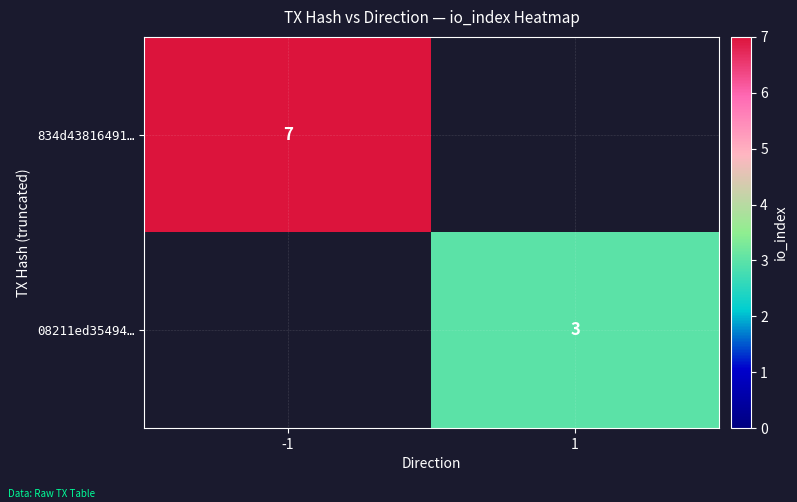

How many data points does each series have?

2